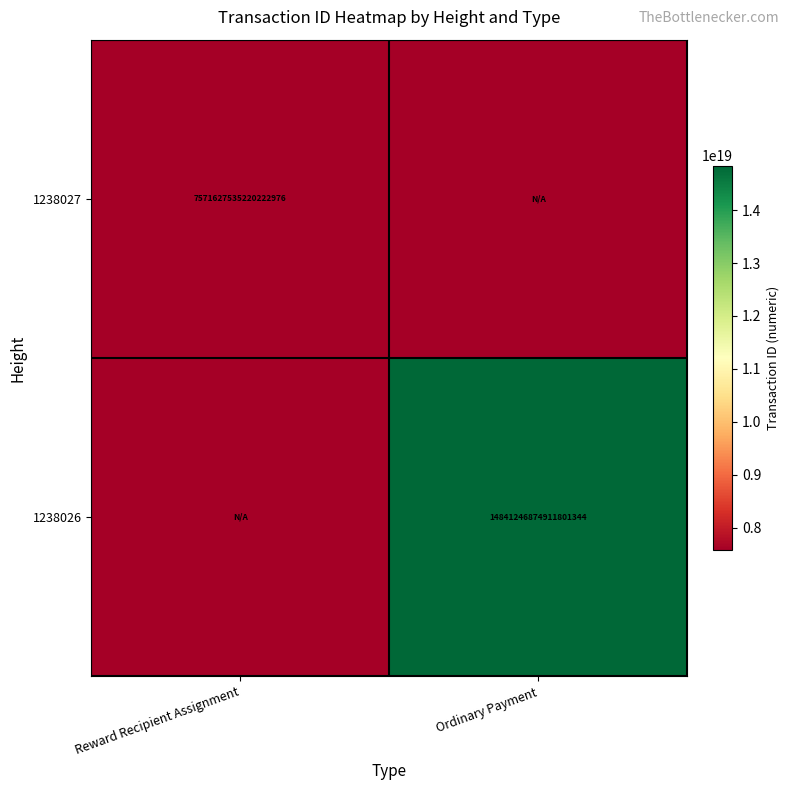

Is it true that 1238027 equals 7571627535220222976 at Reward Recipient Assignment?

True